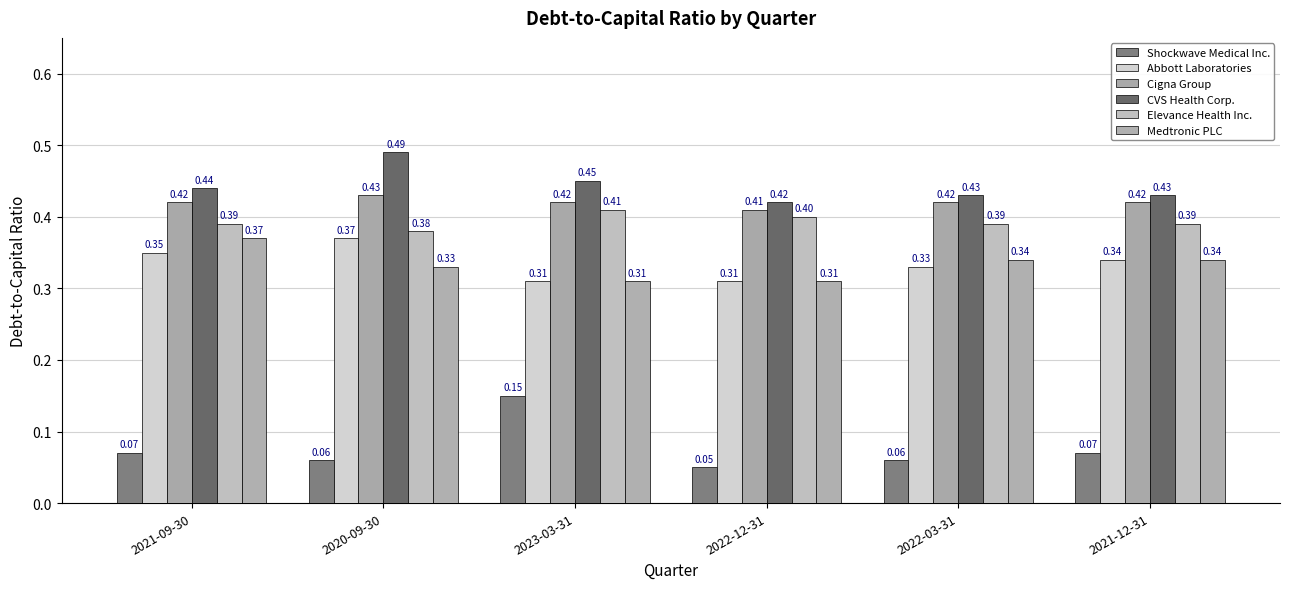

Which category has the lowest value in the Cigna Group series?

2022-12-31